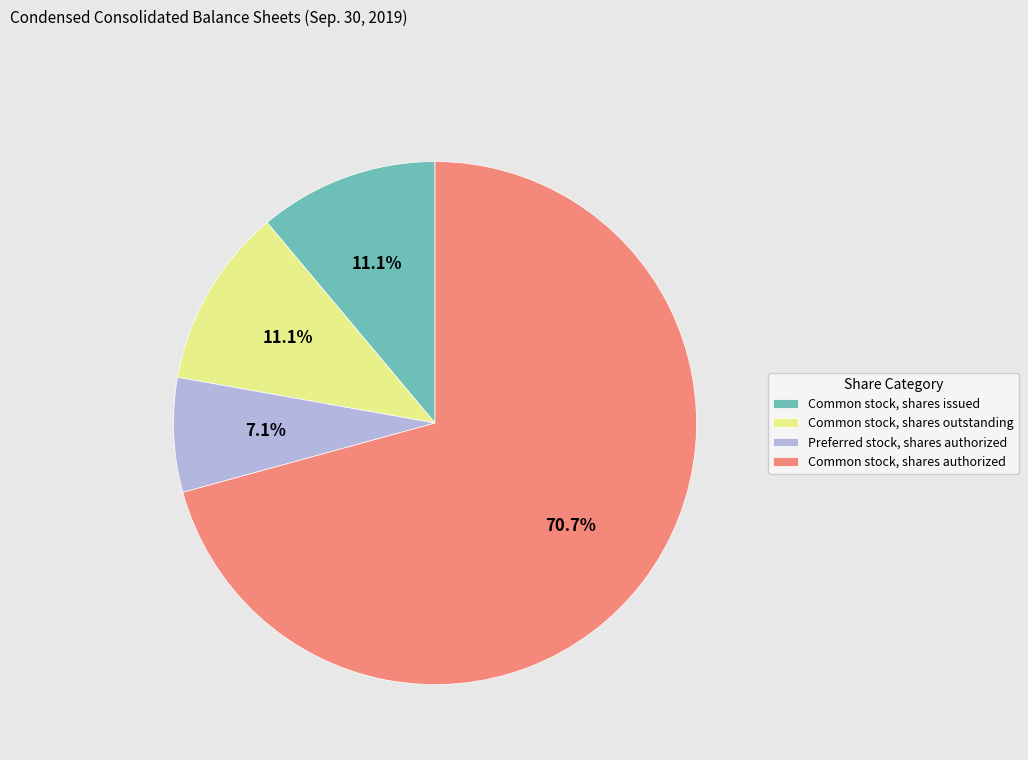

To the nearest percent, what portion does Preferred stock, shares authorized represent?

7%